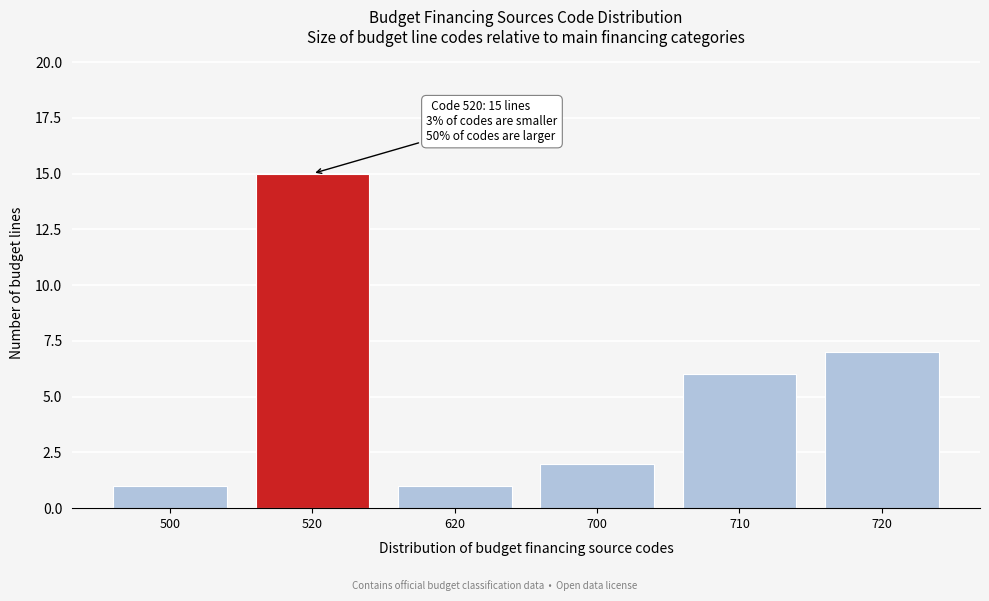

Reading right to left, transcribe all the data shown in this chart.

7	6	2	1	15	1